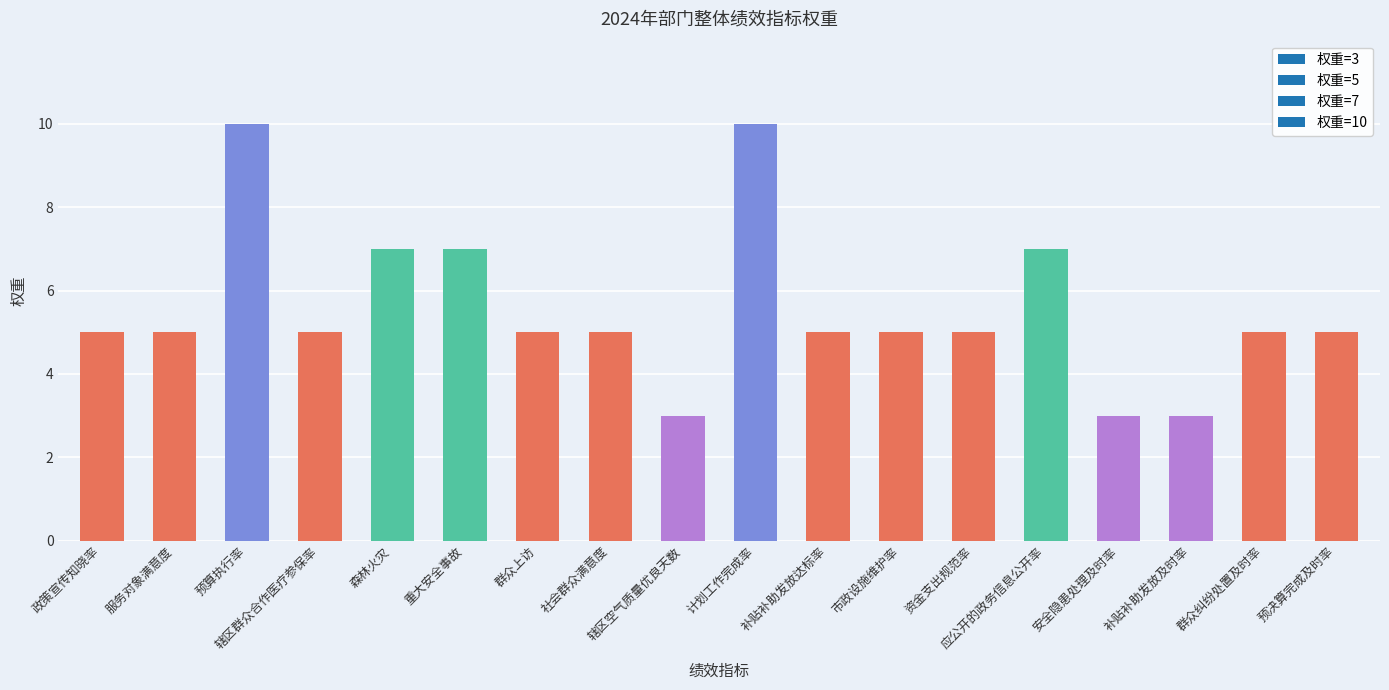

How many categories are shown in the chart?

18